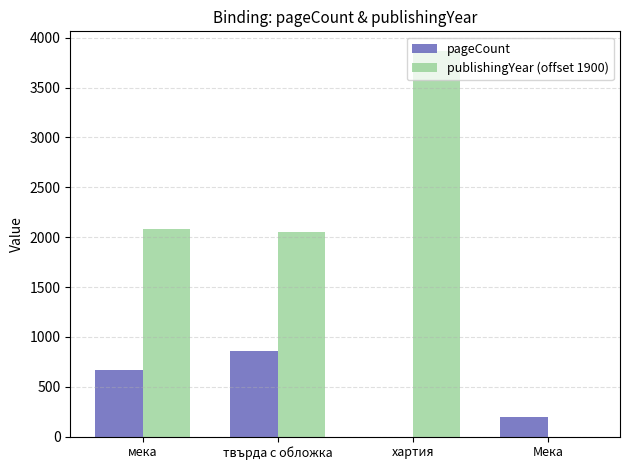

What are all the series names shown in the legend?

pageCount, publishingYear (offset 1900)